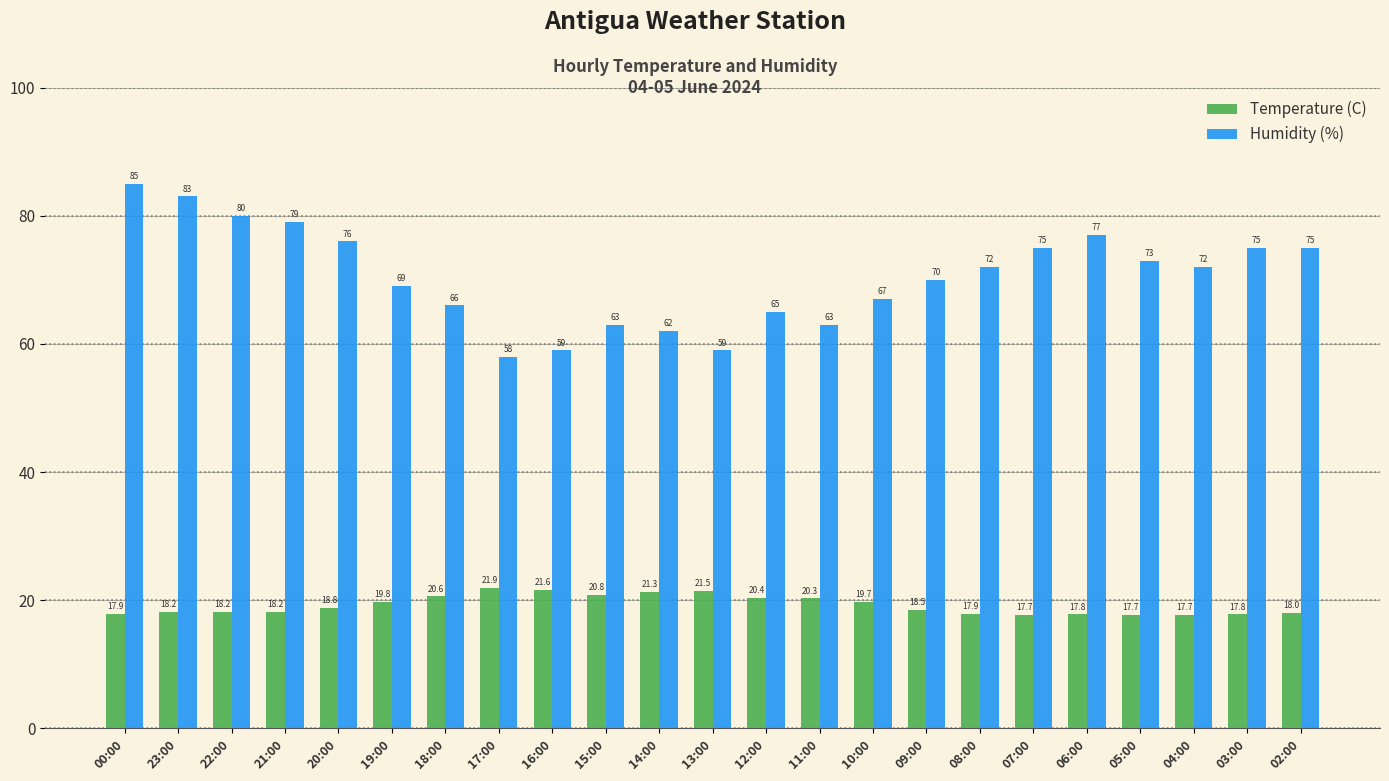

How many categories are shown in the chart?

23